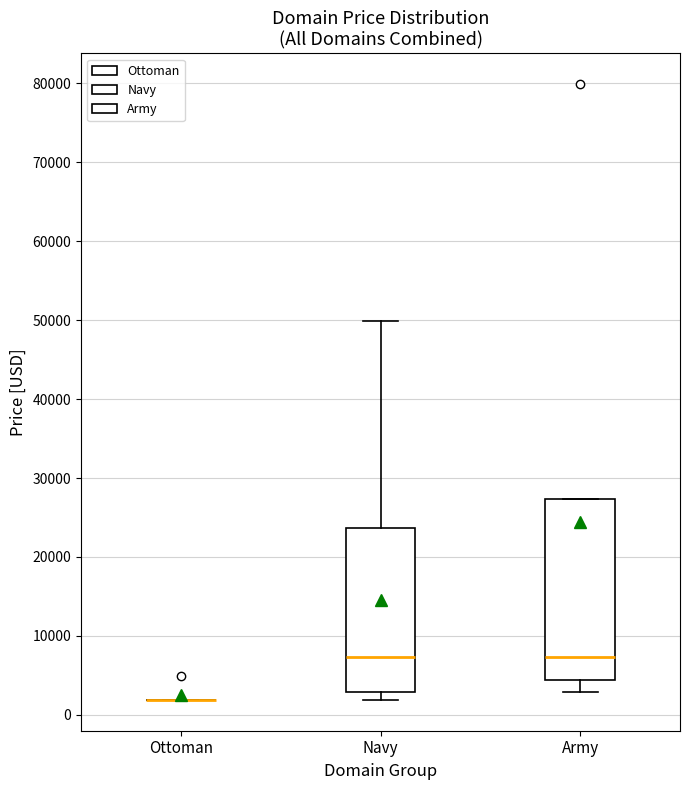

Comparing the boxes themselves (not the whiskers), which one is the tallest?

Army